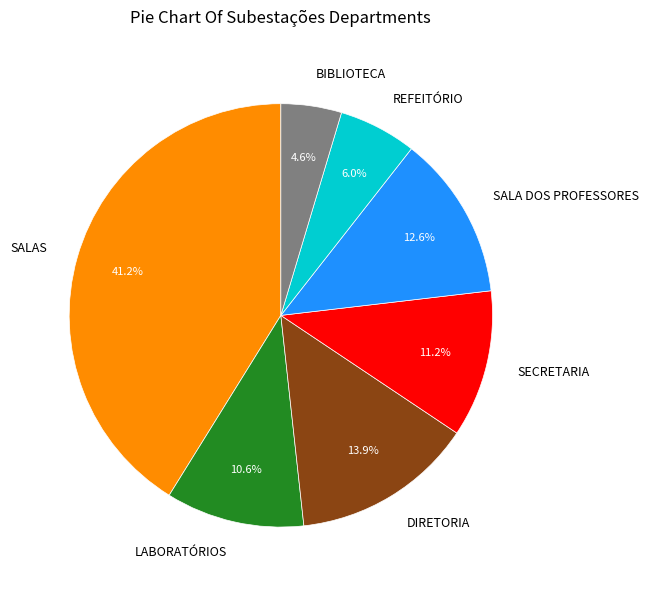

Rank the categories by value from highest to lowest.

SALAS, DIRETORIA, SALA DOS PROFESSORES, SECRETARIA, LABORATÓRIOS, REFEITÓRIO, BIBLIOTECA